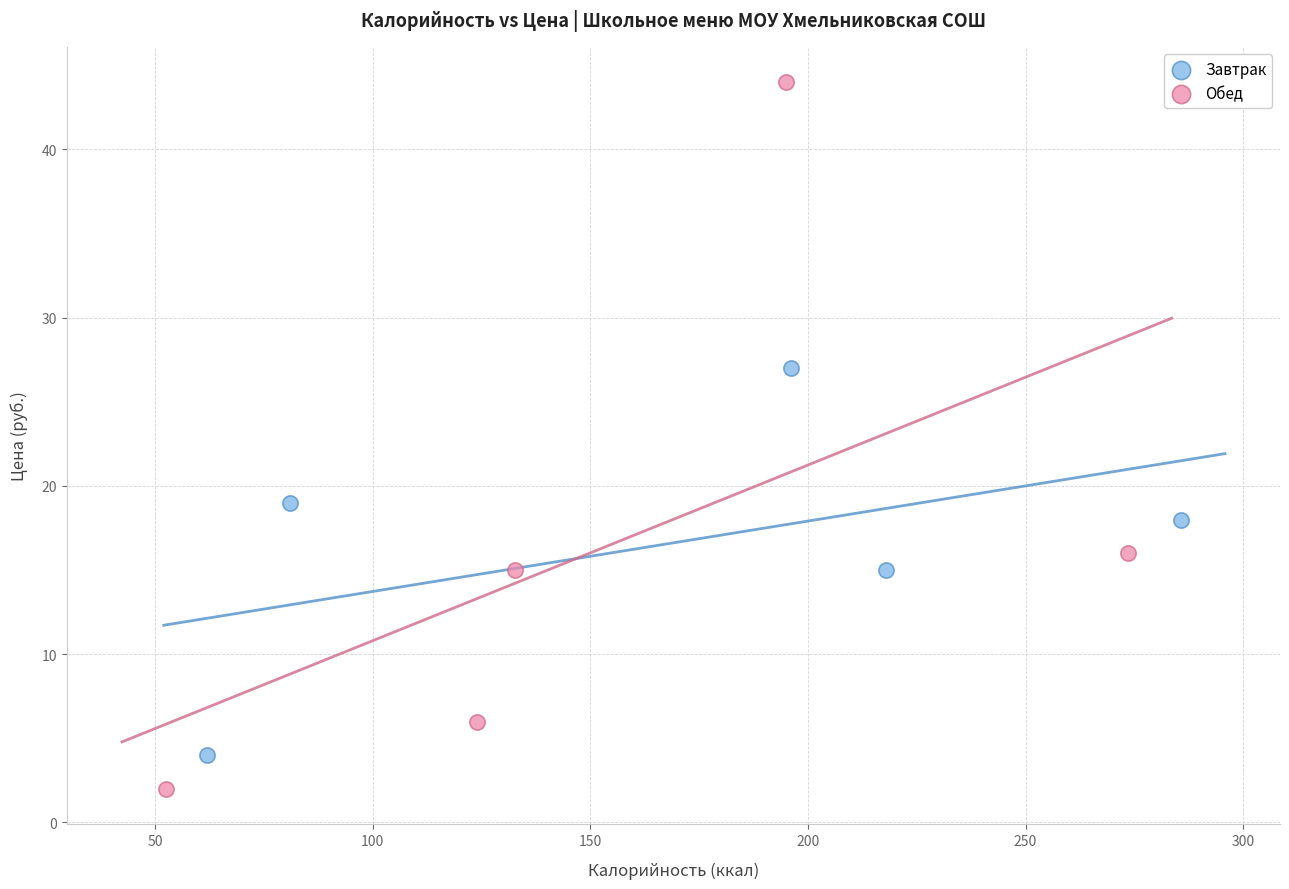

Which series has the widest spread of Y values?

Обед